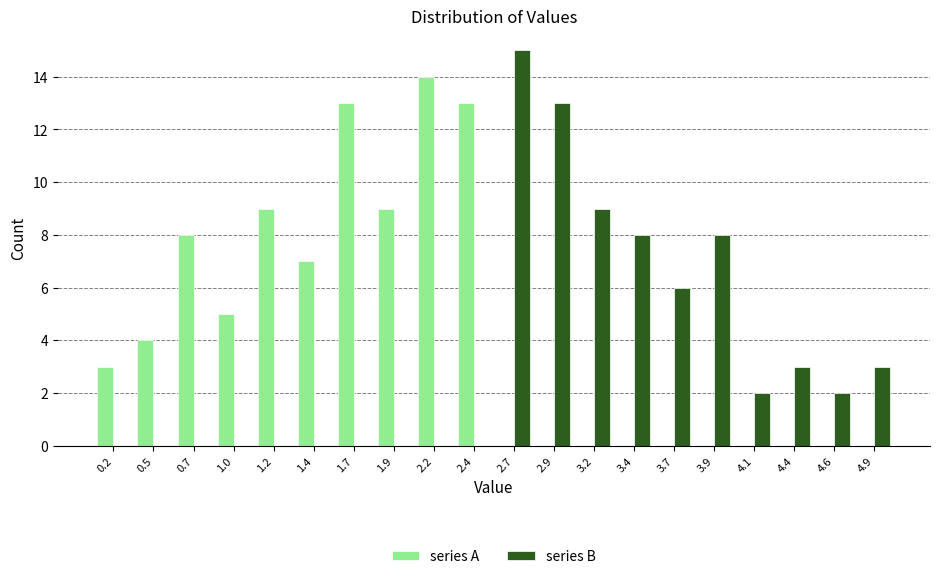

Reading left to right, transcribe this chart: for each range on the x-axis, give the height of each series' bar. Neither the bar edges nor the heights are printed on the chart, so give them approximately, as read against the axes.

0.100 to 0.345: series A=3	series B=0
0.345 to 0.590: series A=4	series B=0
0.590 to 0.835: series A=8	series B=0
0.835 to 1.080: series A=5	series B=0
1.080 to 1.325: series A=9	series B=0
1.325 to 1.570: series A=7	series B=0
1.570 to 1.815: series A=13	series B=0
1.815 to 2.060: series A=9	series B=0
2.060 to 2.305: series A=14	series B=0
2.305 to 2.550: series A=13	series B=0
2.550 to 2.795: series A=0	series B=15
2.795 to 3.040: series A=0	series B=13
3.040 to 3.285: series A=0	series B=9
3.285 to 3.530: series A=0	series B=8
3.530 to 3.775: series A=0	series B=6
3.775 to 4.020: series A=0	series B=8
4.020 to 4.265: series A=0	series B=2
4.265 to 4.510: series A=0	series B=3
4.510 to 4.755: series A=0	series B=2
4.755 to 5.000: series A=0	series B=3